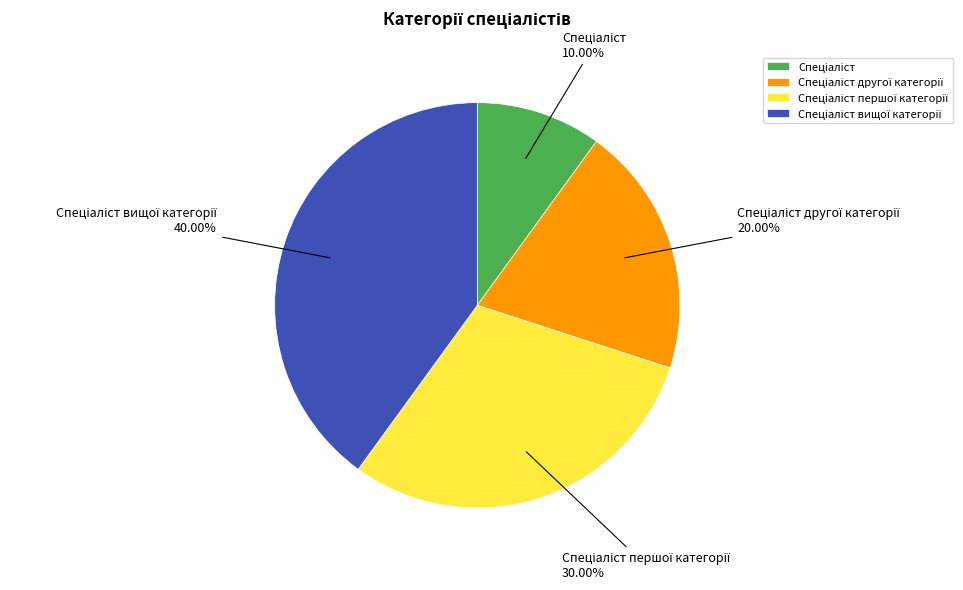

Does any single category account for the majority?

No